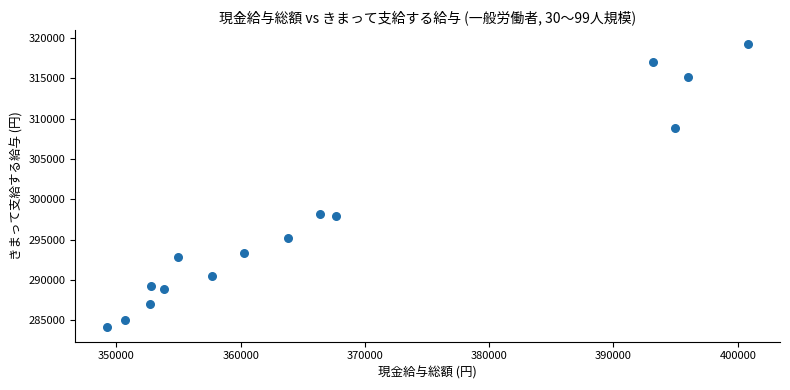

What is the range of X values (max minus min)?

51530